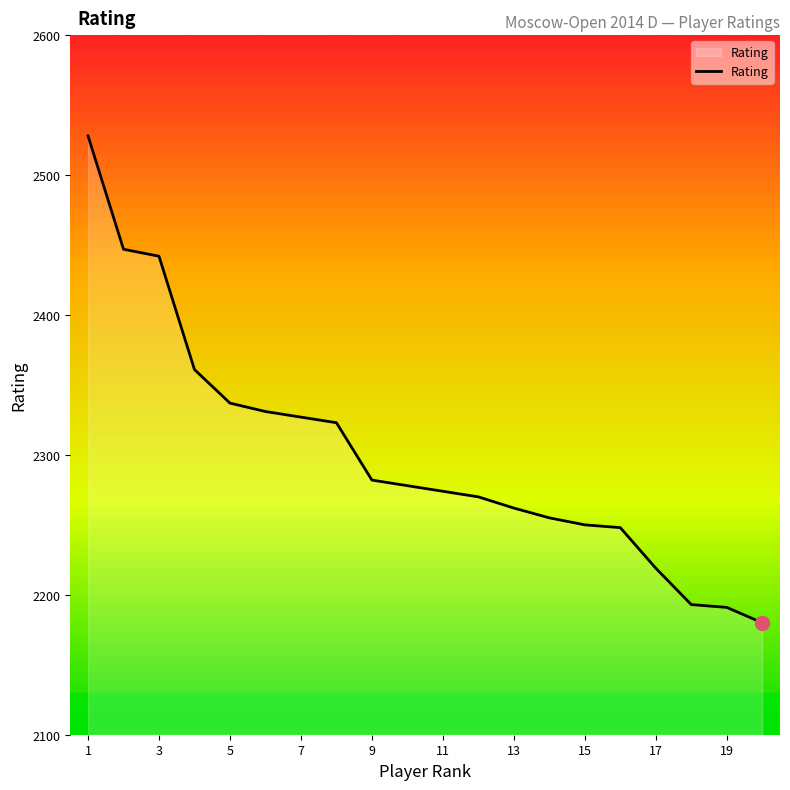

What is the smallest value displayed?

2180